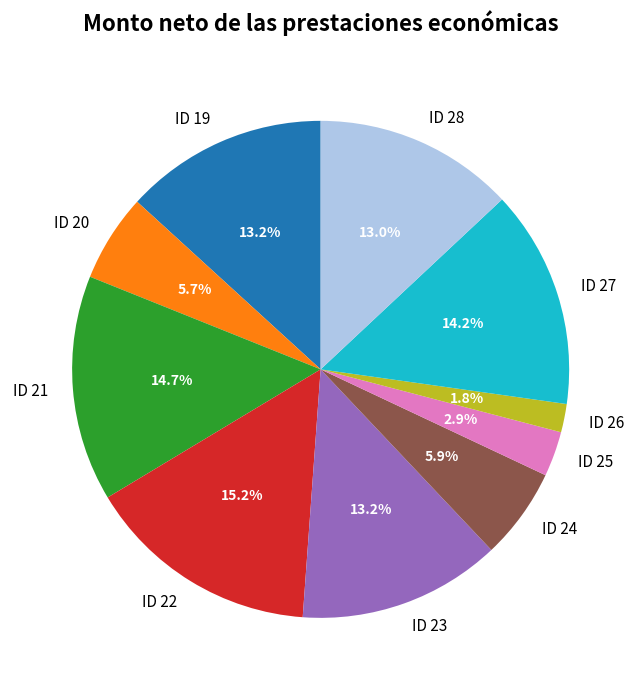

Which category has the smallest portion of the pie?

ID 26